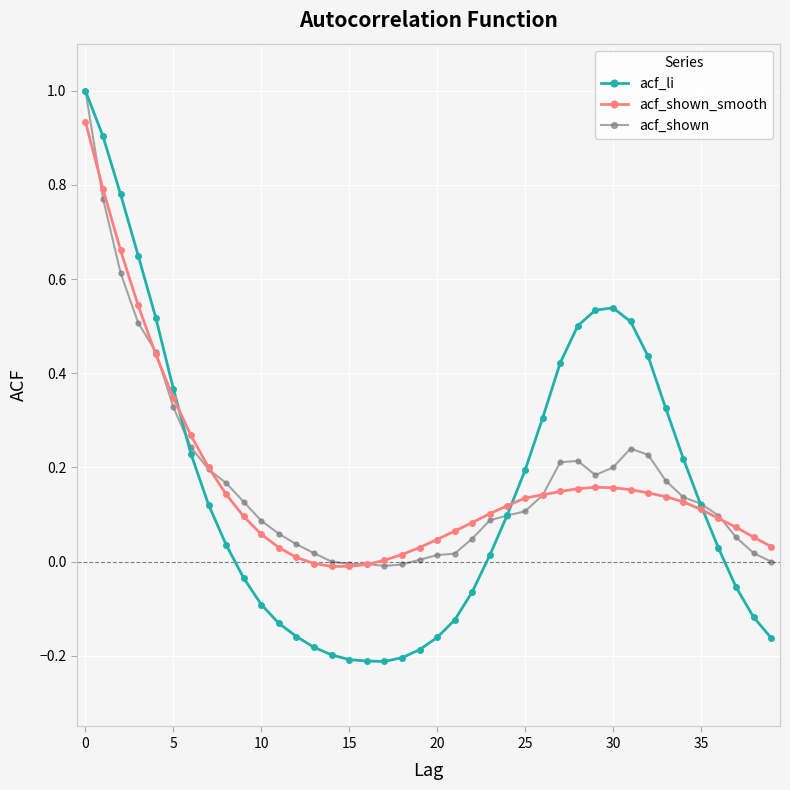

Which series has the widest spread of values?

acf_li